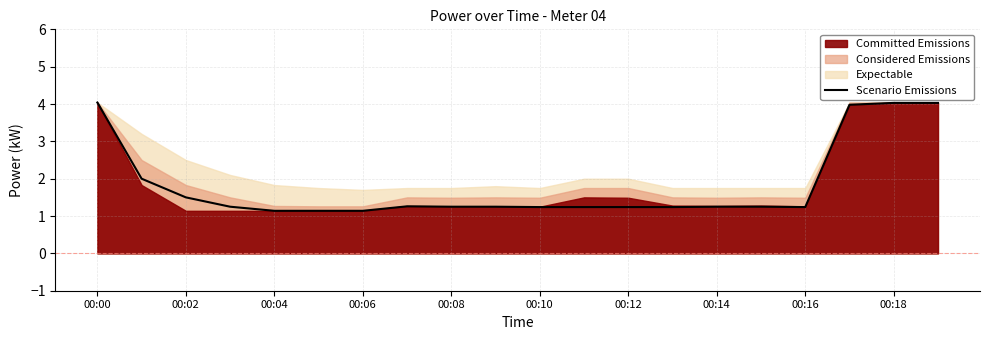

The value of Scenario Emissions at 00:14 is 1.2. True or false?

True